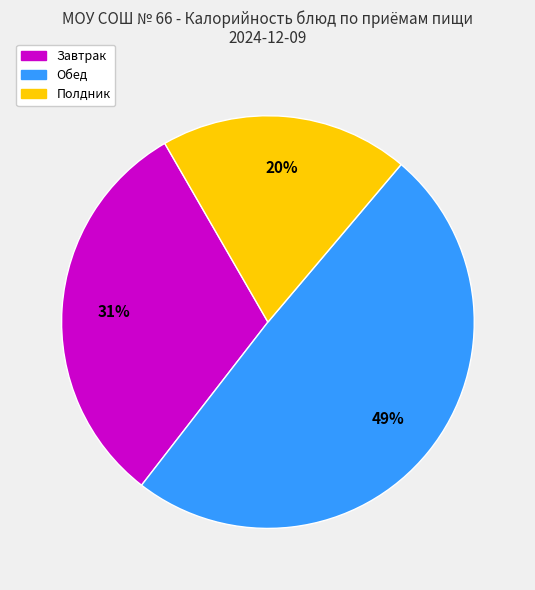

Is there a majority slice in this chart?

No